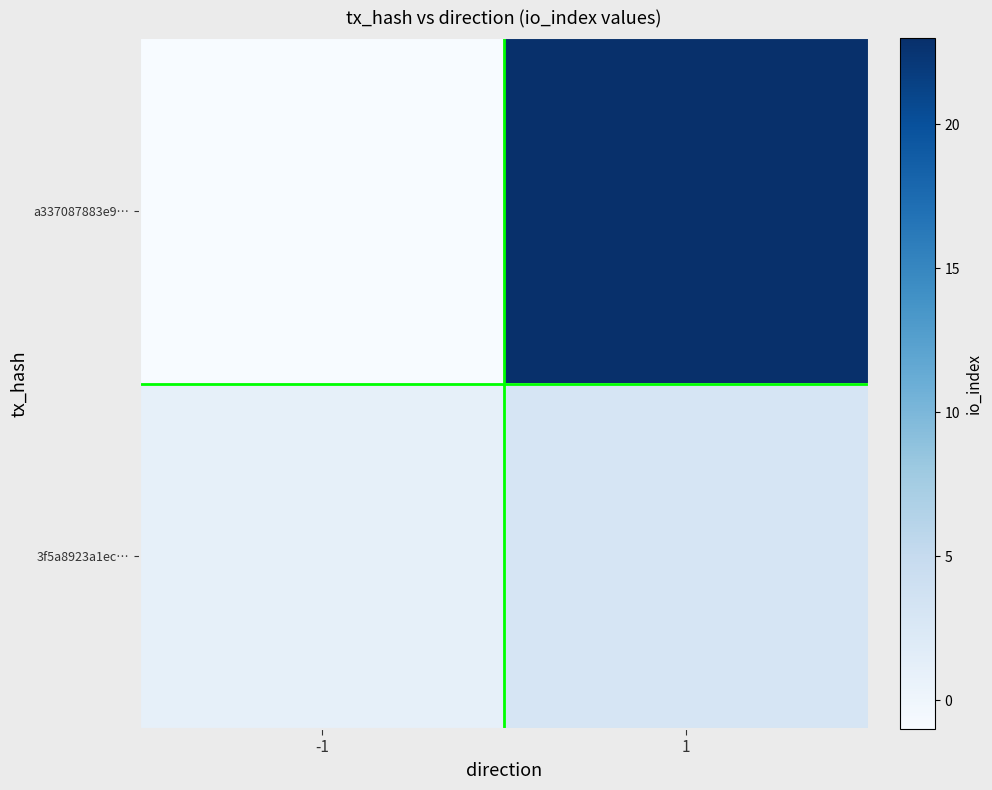

Rank the series at 1 from lowest to highest value.

3f5a8923a1ec…, a337087883e9…